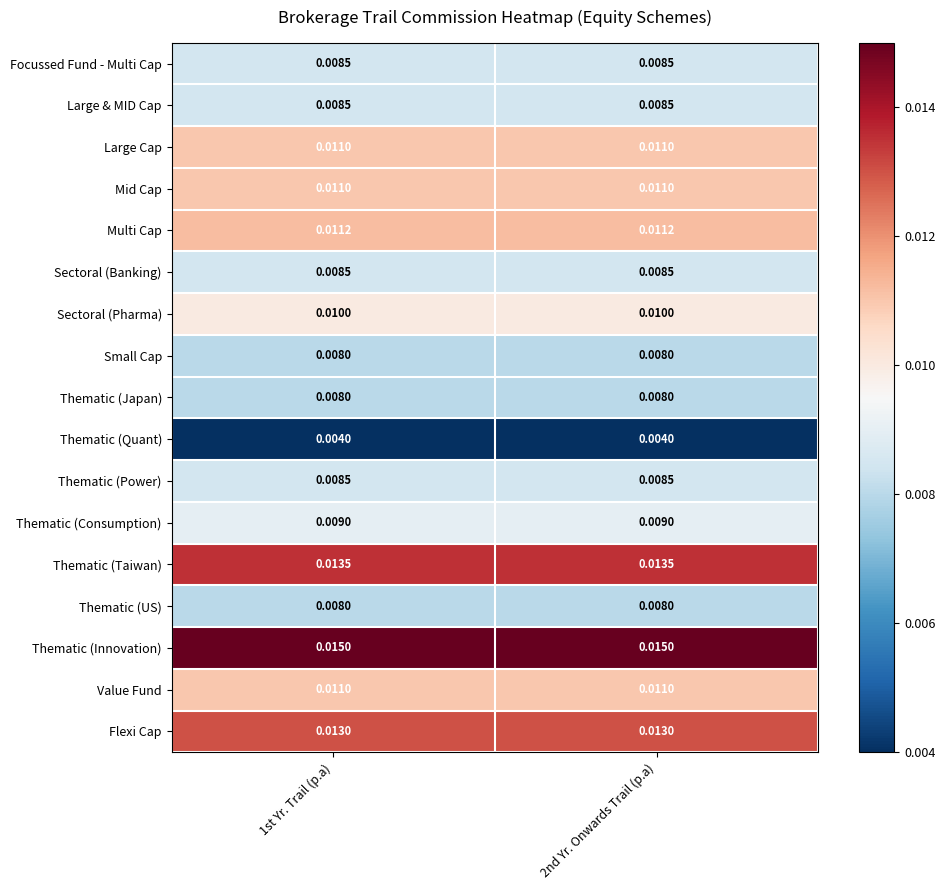

At which category is the sum across all series the highest?

1st Yr. Trail (p.a)